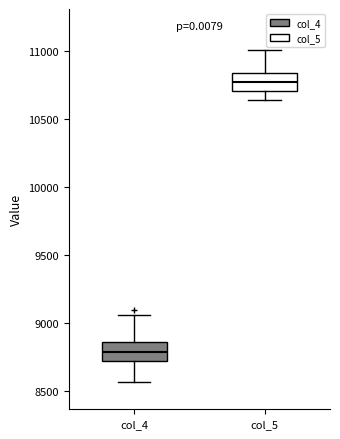

Reading left to right, transcribe this box plot: for each box, give where its median line is, the range the box spans, and where its two whiskers end, as read against the y-axis. The values are not printed on the chart, so give them approximately, as read against the axis.

col_4: median 8800, box 8700 to 8850, whiskers 8550 to 9050
col_5: median 10750, box 10700 to 10850, whiskers 10650 to 11000